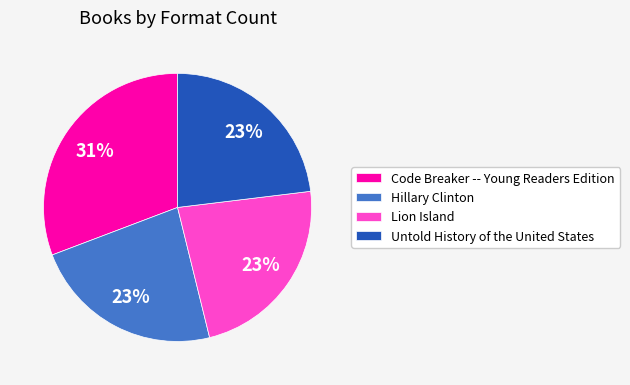

How many slices are in this pie chart?

4